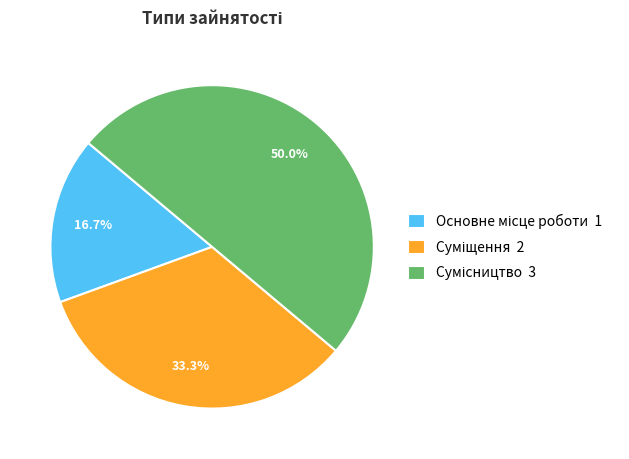

To the nearest percent, what is the difference between the largest and smallest slice percentages?

33%